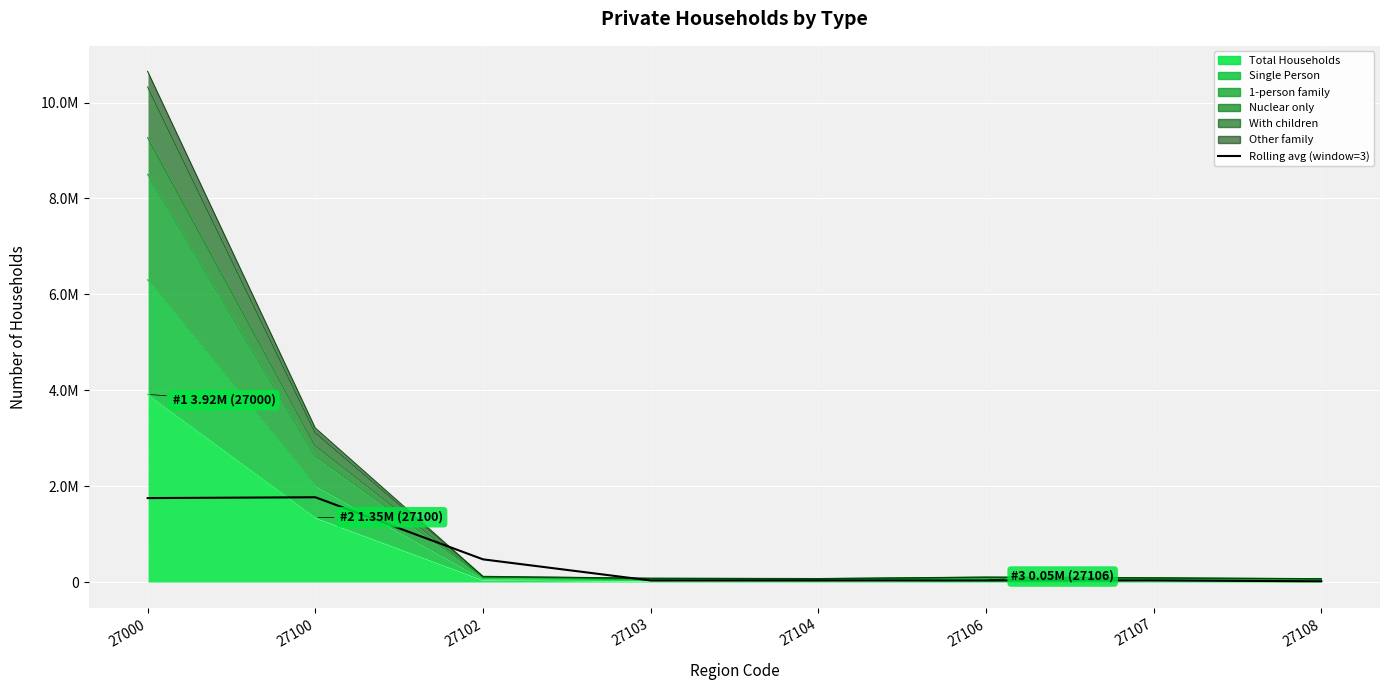

Reading right to left, list all the values displayed in this chart.

27108=23165.0	27107=40533.7	27106=41038.0	27104=40092.0	27103=39891.7	27102=480467.7	27100=1774119.7	27000=1756951.3